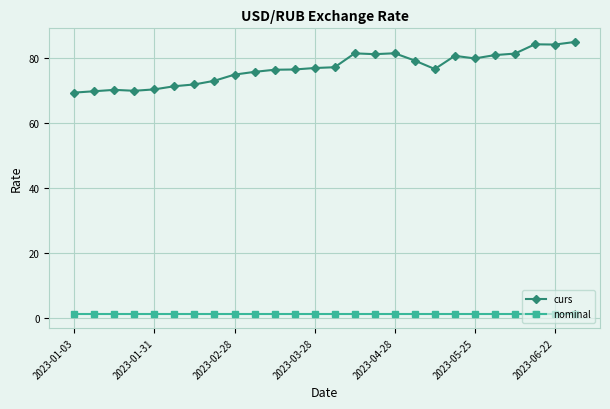

True or false: curs and nominal intersect in this chart.

False